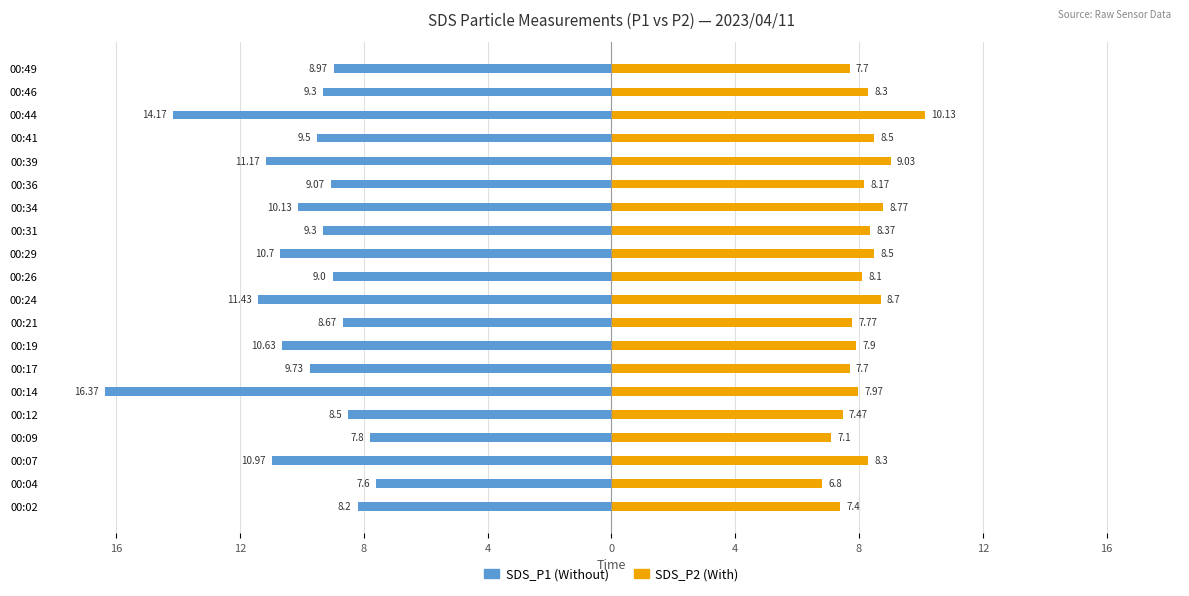

How many data points in SDS_P2 are above 8?

11